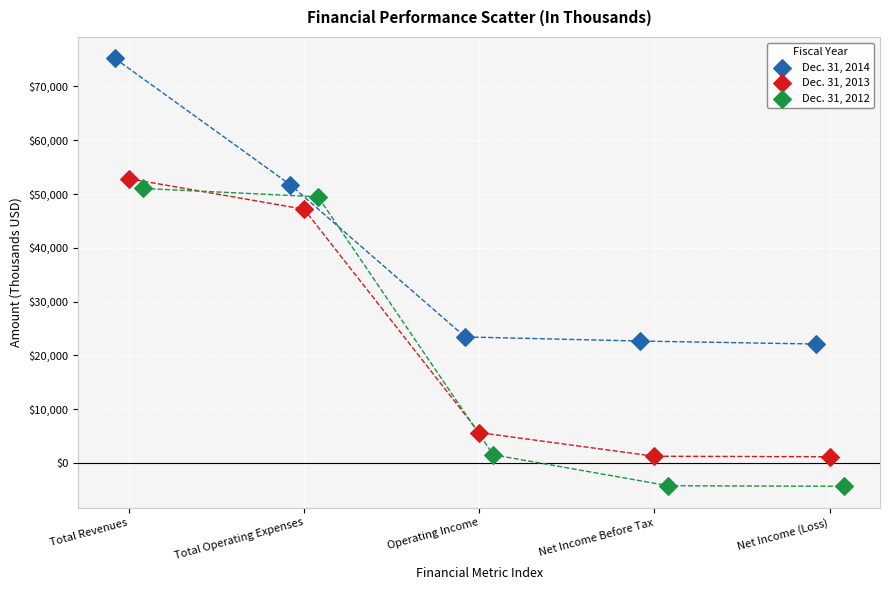

Which series contains the highest Y value?

Dec. 31, 2014